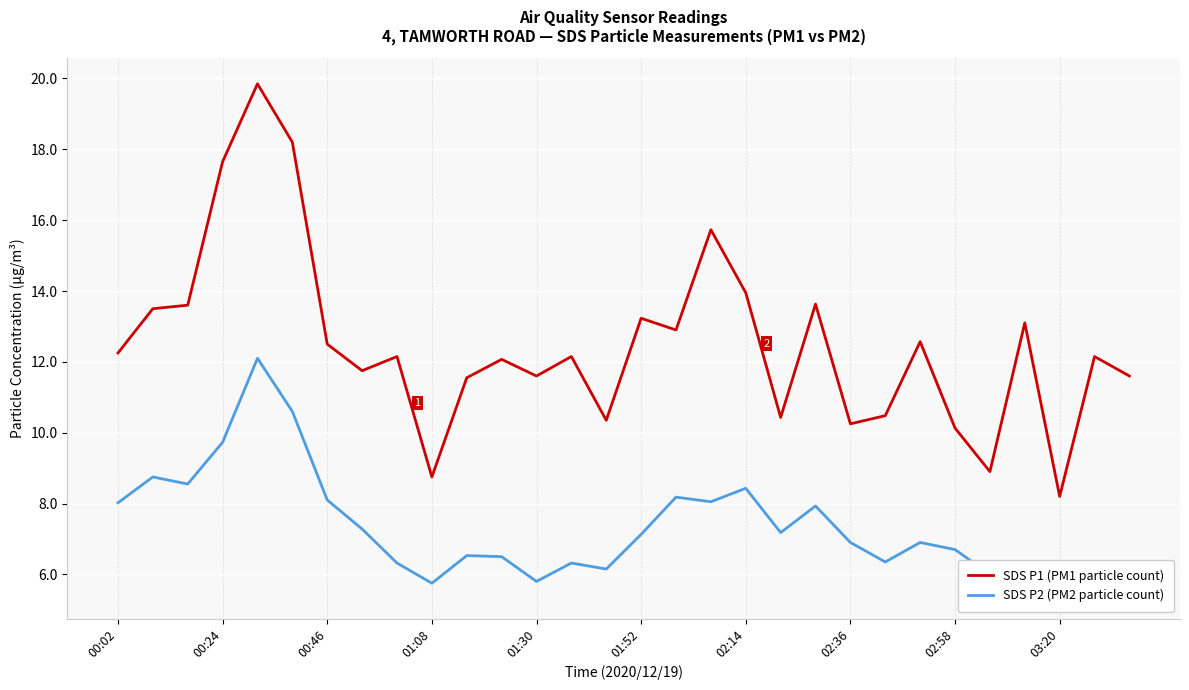

Count the number of data series in this chart.

2